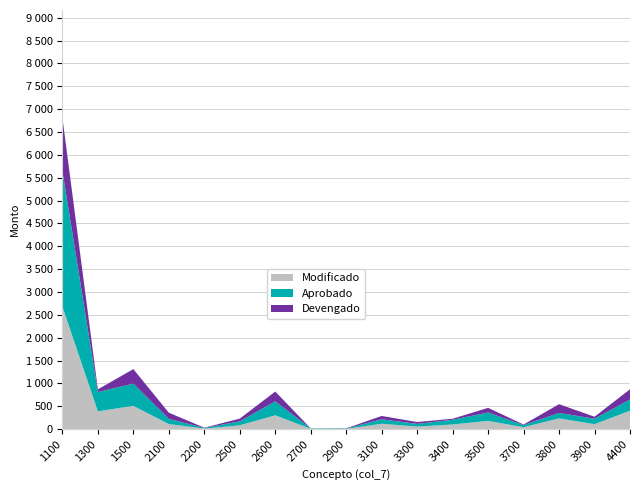

Does the chart have visible grid lines?

Yes